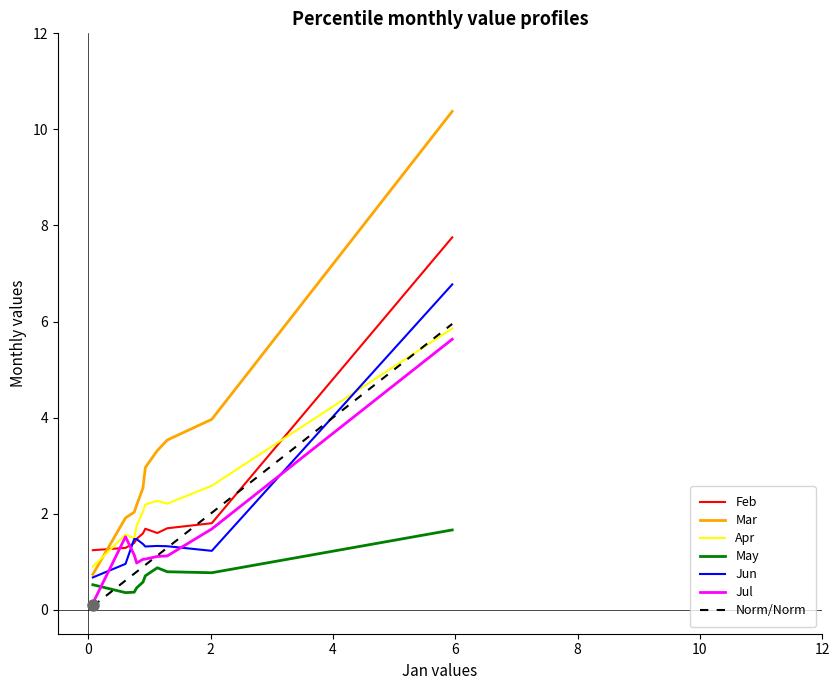

At how many categories does at least one series exceed 7?

1